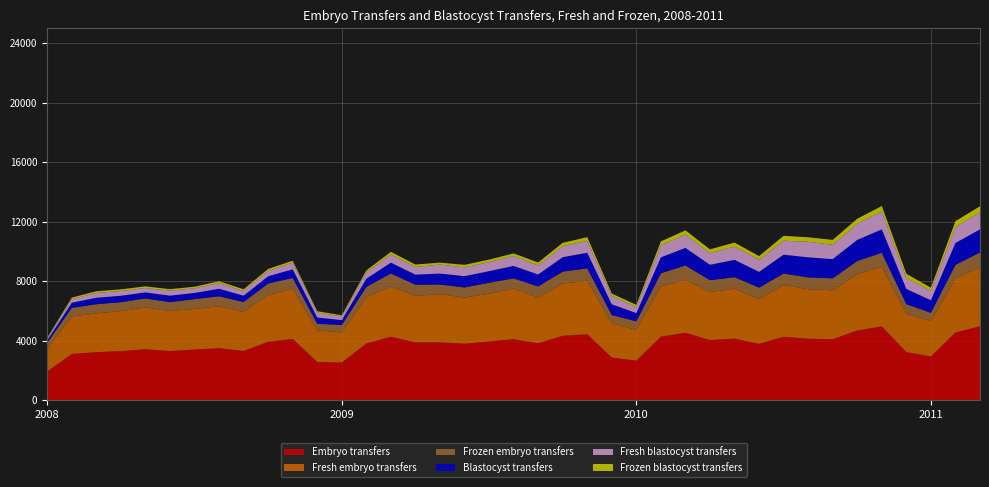

Reading left to right, transcribe all the data shown in this chart.

Embryo transfers: 2008-01=1926	2008-02=3099	2008-03=3221	2008-04=3291	2008-05=3416	2008-06=3292	2008-07=3393	2008-08=3490	2008-09=3295	2008-10=3918	2008-11=4106	2008-12=2565	2009-01=2524	2009-02=3803	2009-03=4256	2009-04=3878	2009-05=3885	2009-06=3786	2009-07=3944	2009-08=4091	2009-09=3818	2009-10=4318	2009-11=4427	2009-12=2859	2010-01=2648	2010-02=4261	2010-03=4526	2010-04=4030	2010-05=4131	2010-06=3780	2010-07=4254	2010-08=4124	2010-09=4092	2010-10=4675	2010-11=4952	2010-12=3224	2011-01=2932	2011-02=4546	2011-03=4962
Blastocyst transfers: 2008-01=167	2008-02=345	2008-03=437	2008-04=431	2008-05=406	2008-06=436	2008-07=417	2008-08=504	2008-09=429	2008-10=489	2008-11=578	2008-12=423	2009-01=326	2009-02=555	2009-03=727	2009-04=678	2009-05=736	2009-06=759	2009-07=778	2009-08=839	2009-09=806	2009-10=968	2009-11=1050	2009-12=721	2010-01=551	2010-02=1073	2010-03=1179	2010-04=1037	2010-05=1164	2010-06=1060	2010-07=1268	2010-08=1348	2010-09=1293	2010-10=1421	2010-11=1572	2010-12=1021	2011-01=847	2011-02=1469	2011-03=1553
Fresh embryo transfers: 2008-01=1529	2008-02=2522	2008-03=2605	2008-04=2690	2008-05=2813	2008-06=2693	2008-07=2734	2008-08=2814	2008-09=2623	2008-10=3152	2008-11=3373	2008-12=2128	2009-01=2020	2009-02=3107	2009-03=3380	2009-04=3125	2009-05=3240	2009-06=3103	2009-07=3206	2009-08=3409	2009-09=3071	2009-10=3509	2009-11=3610	2009-12=2294	2010-01=2072	2010-02=3382	2010-03=3549	2010-04=3231	2010-05=3358	2010-06=3007	2010-07=3473	2010-08=3328	2010-09=3285	2010-10=3788	2010-11=4015	2010-12=2573	2011-01=2373	2011-02=3631	2011-03=3974
Fresh blastocyst transfers: 2008-01=119	2008-02=248	2008-03=323	2008-04=320	2008-05=295	2008-06=335	2008-07=313	2008-08=384	2008-09=308	2008-10=357	2008-11=450	2008-12=330	2009-01=254	2009-02=428	2009-03=548	2009-04=516	2009-05=603	2009-06=591	2009-07=606	2009-08=667	2009-09=610	2009-10=748	2009-11=796	2009-12=557	2010-01=399	2010-02=813	2010-03=892	2010-04=780	2010-05=893	2010-06=813	2010-07=939	2010-08=1042	2010-09=963	2010-10=1085	2010-11=1214	2010-12=733	2011-01=626	2011-02=1064	2011-03=1143
Frozen blastocyst transfers: 2008-01=48	2008-02=97	2008-03=114	2008-04=111	2008-05=111	2008-06=101	2008-07=104	2008-08=120	2008-09=121	2008-10=132	2008-11=128	2008-12=93	2009-01=72	2009-02=127	2009-03=179	2009-04=162	2009-05=133	2009-06=168	2009-07=172	2009-08=172	2009-09=196	2009-10=220	2009-11=254	2009-12=164	2010-01=152	2010-02=260	2010-03=287	2010-04=257	2010-05=271	2010-06=247	2010-07=329	2010-08=306	2010-09=330	2010-10=336	2010-11=358	2010-12=288	2011-01=221	2011-02=405	2011-03=410
Frozen embryo transfers: 2008-01=397	2008-02=577	2008-03=616	2008-04=601	2008-05=603	2008-06=599	2008-07=659	2008-08=676	2008-09=672	2008-10=766	2008-11=733	2008-12=437	2009-01=504	2009-02=696	2009-03=876	2009-04=753	2009-05=645	2009-06=683	2009-07=738	2009-08=682	2009-09=747	2009-10=809	2009-11=817	2009-12=565	2010-01=576	2010-02=879	2010-03=977	2010-04=799	2010-05=773	2010-06=773	2010-07=781	2010-08=796	2010-09=807	2010-10=887	2010-11=937	2010-12=651	2011-01=559	2011-02=915	2011-03=988